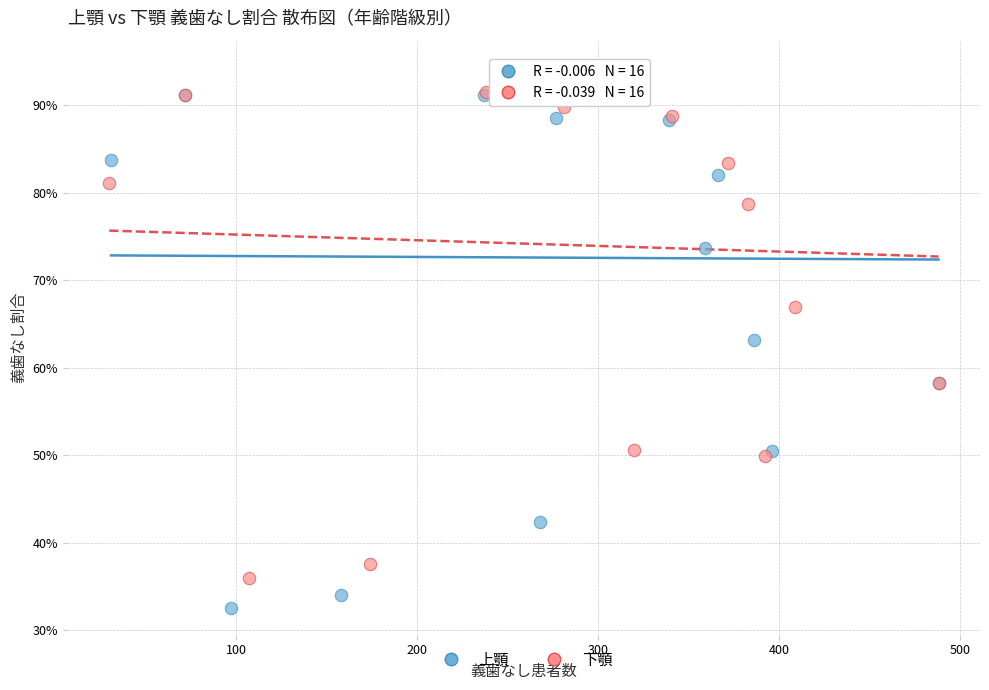

Which series has the widest spread of Y values?

上顎